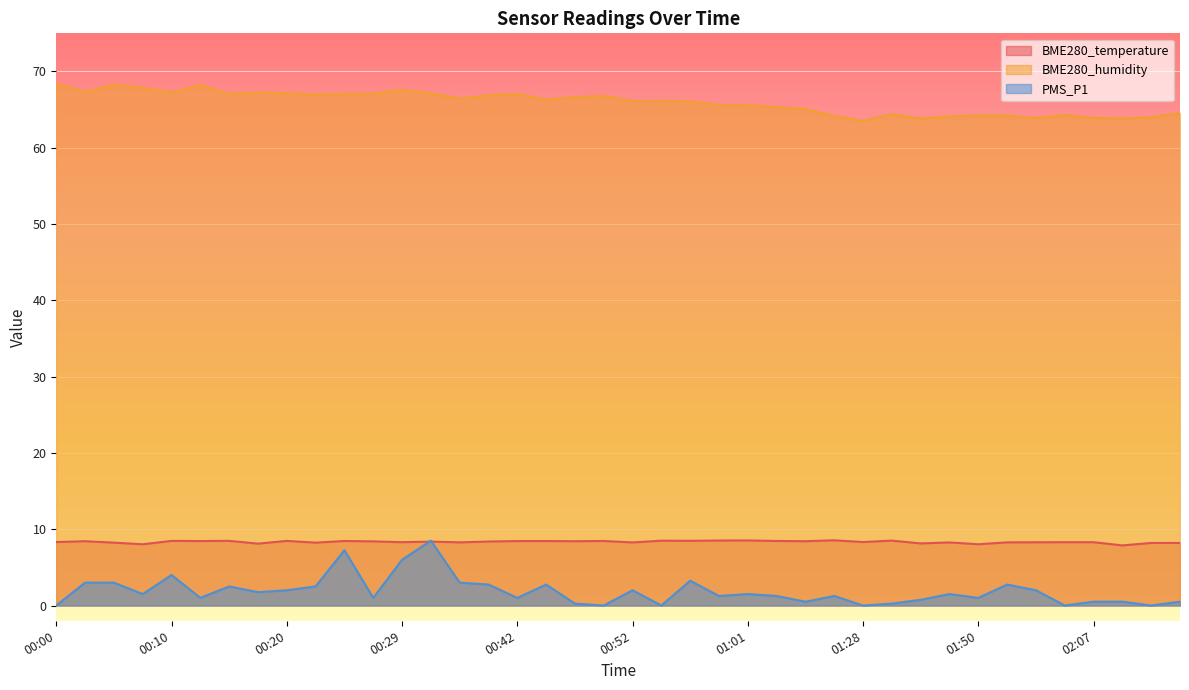

At 00:07, list the series in order from smallest to largest.

PMS_P1, BME280_temperature, BME280_humidity